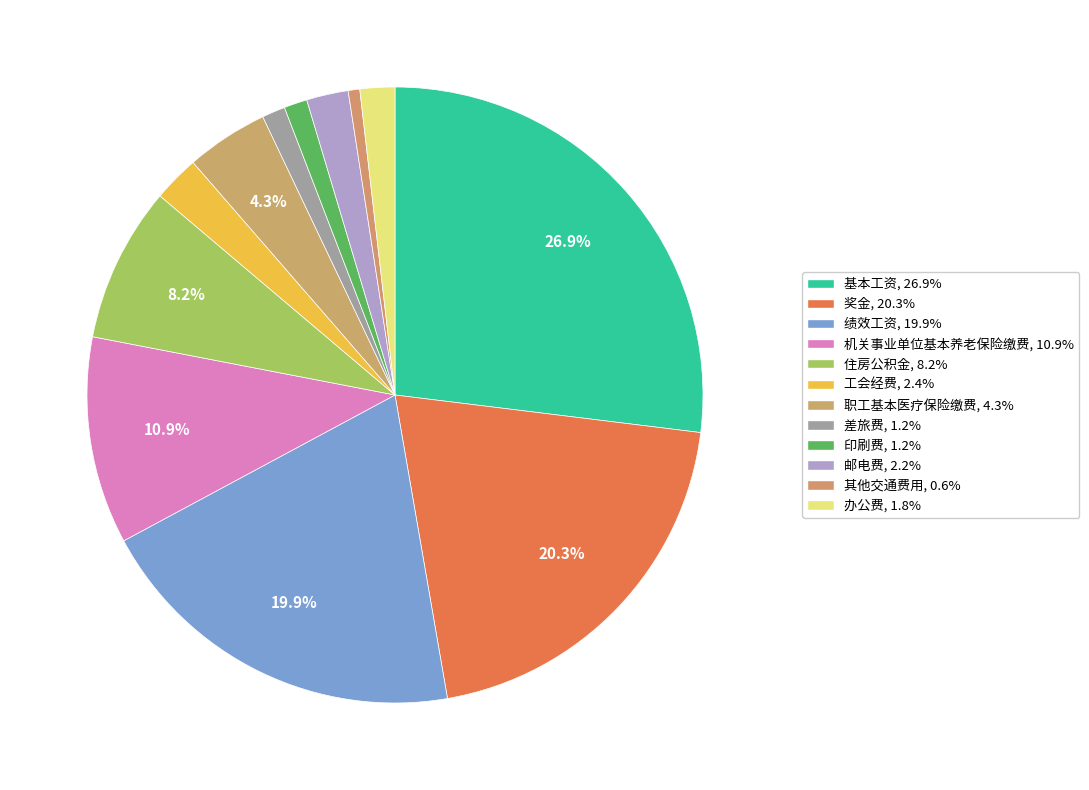

To the nearest percent, what is the combined percentage of 职工基本医疗保险缴费 and 邮电费?

7%